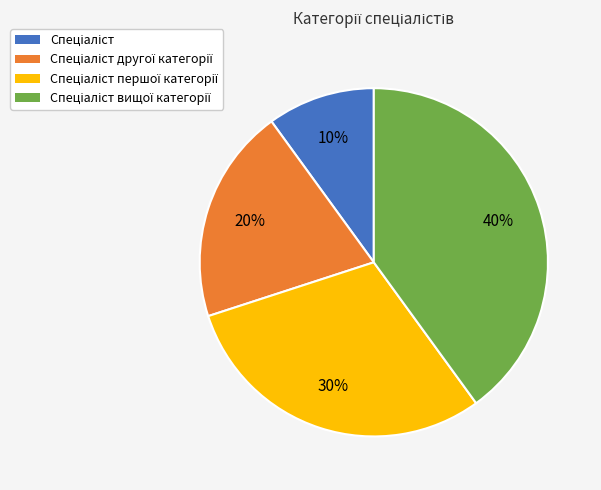

Is there a majority slice in this chart?

No